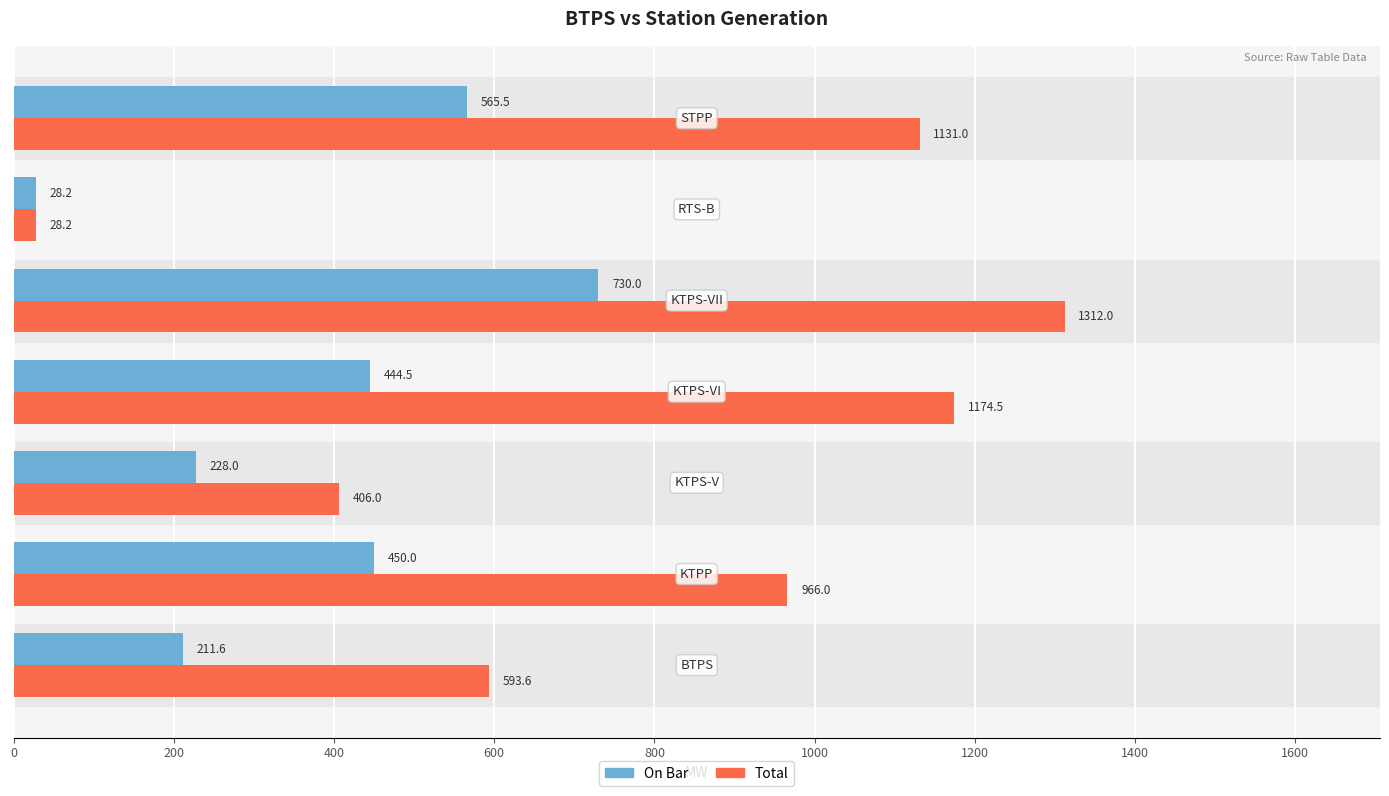

What is the average value of the Total series?

801.6